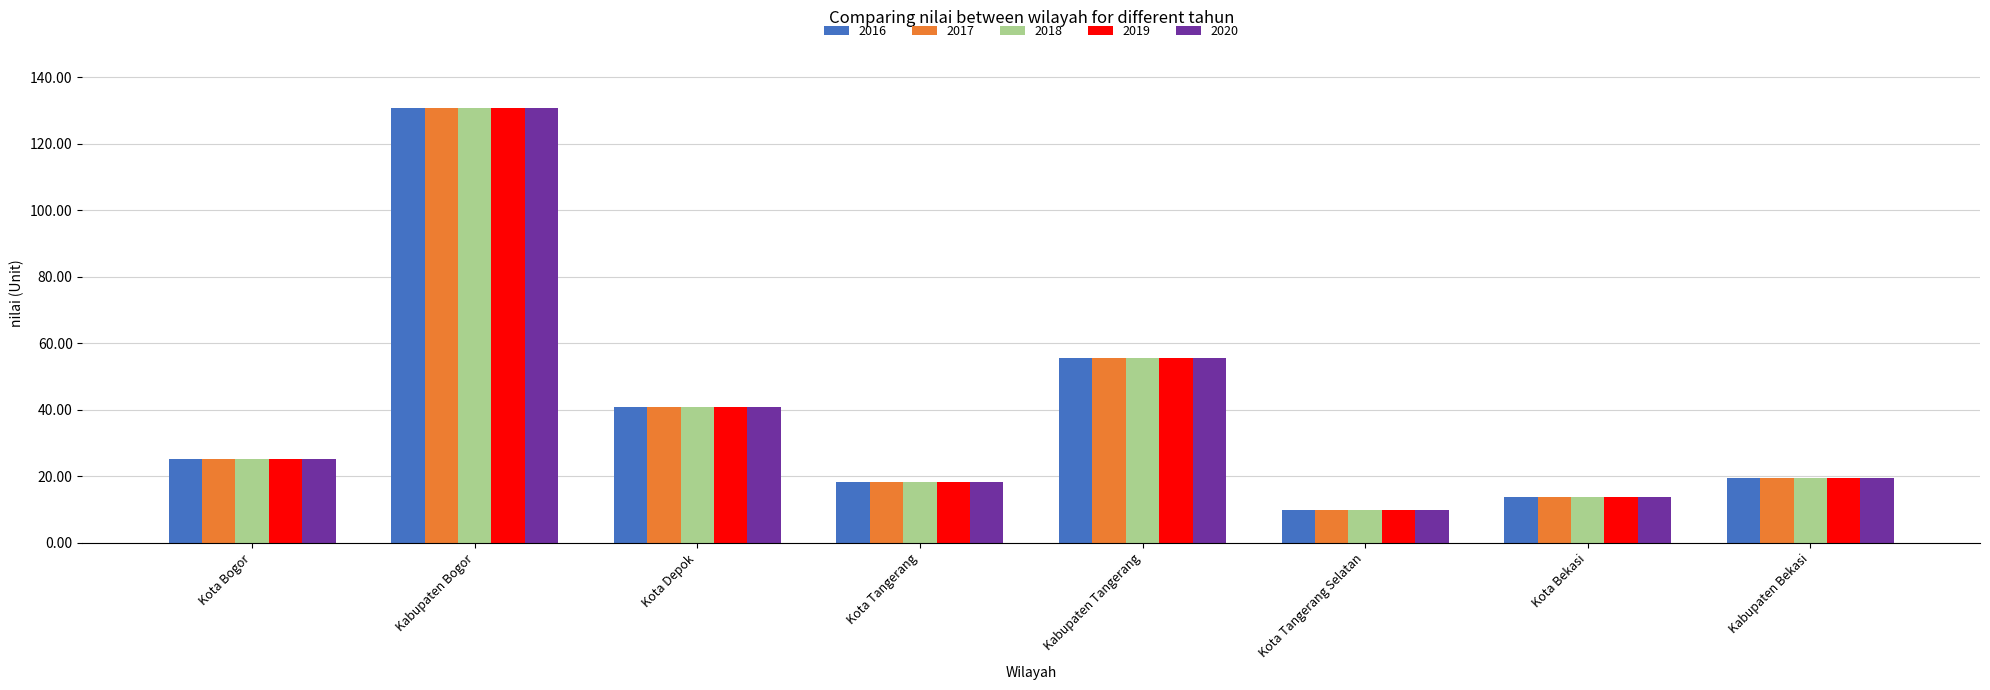

What is the smallest value displayed?

9.8